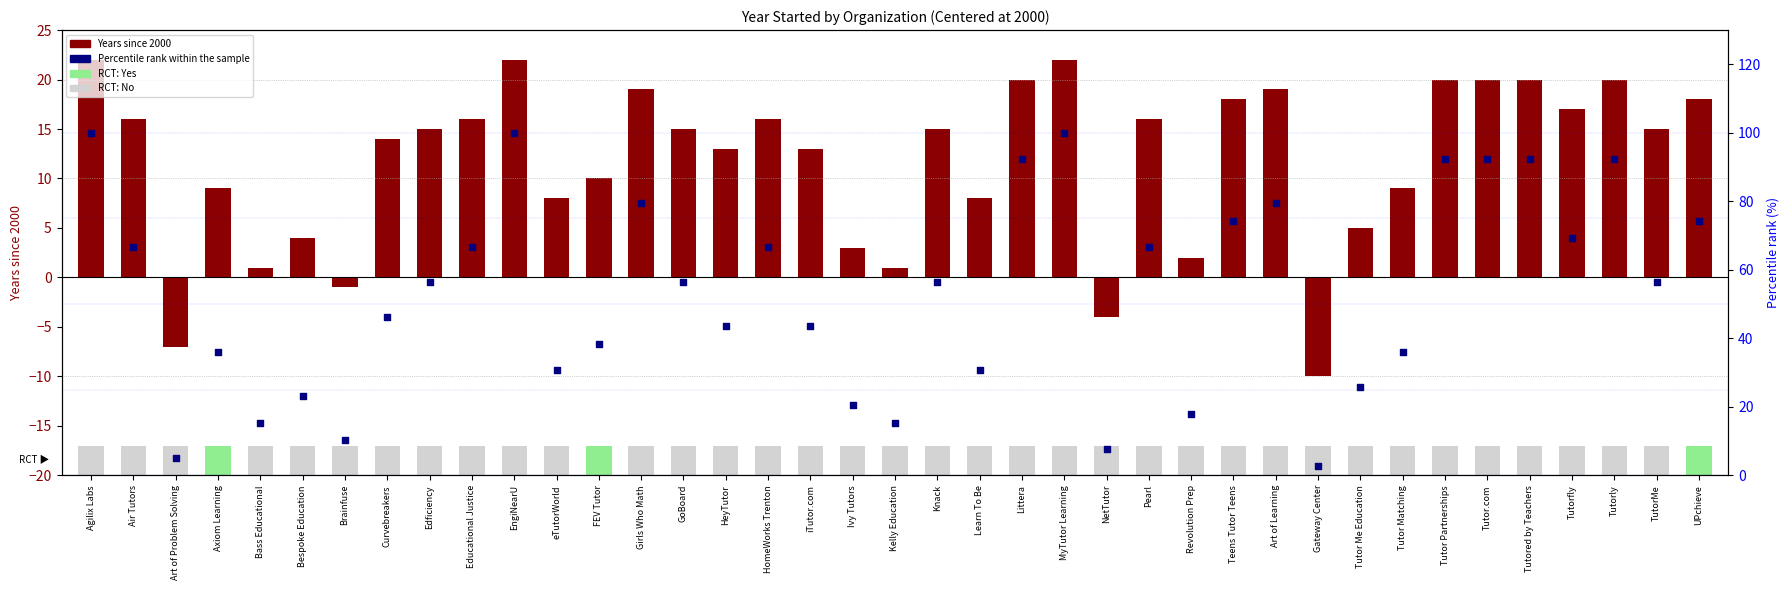

At which category is the sum across all series the highest?

Agilix Labs